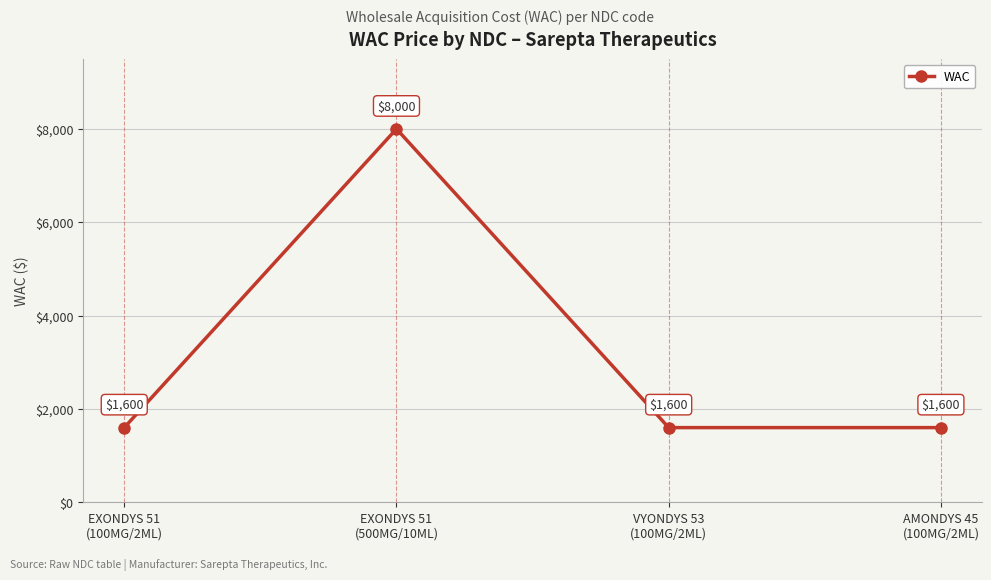

The value at AMONDYS 45
(100MG/2ML) is 866. True or false?

False